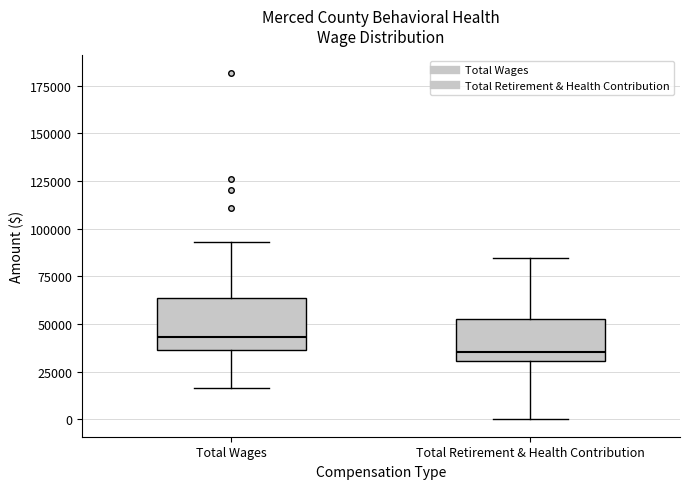

Where is the upper edge of the box for Total Wages on the y-axis? The values are not printed on the chart, so give them approximately, as read against the axis.

65000